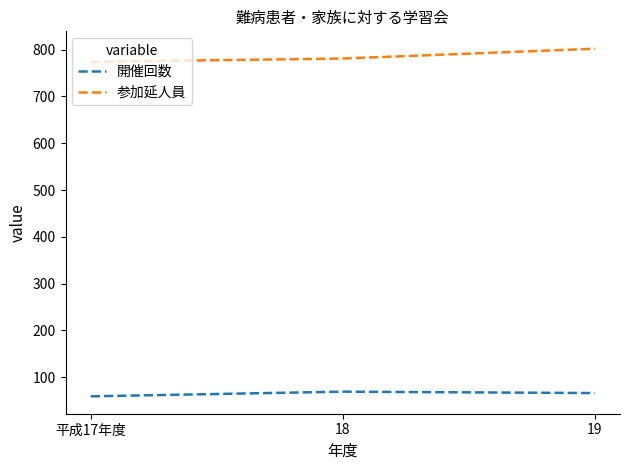

What is the difference between the highest and lowest values at 19?

736